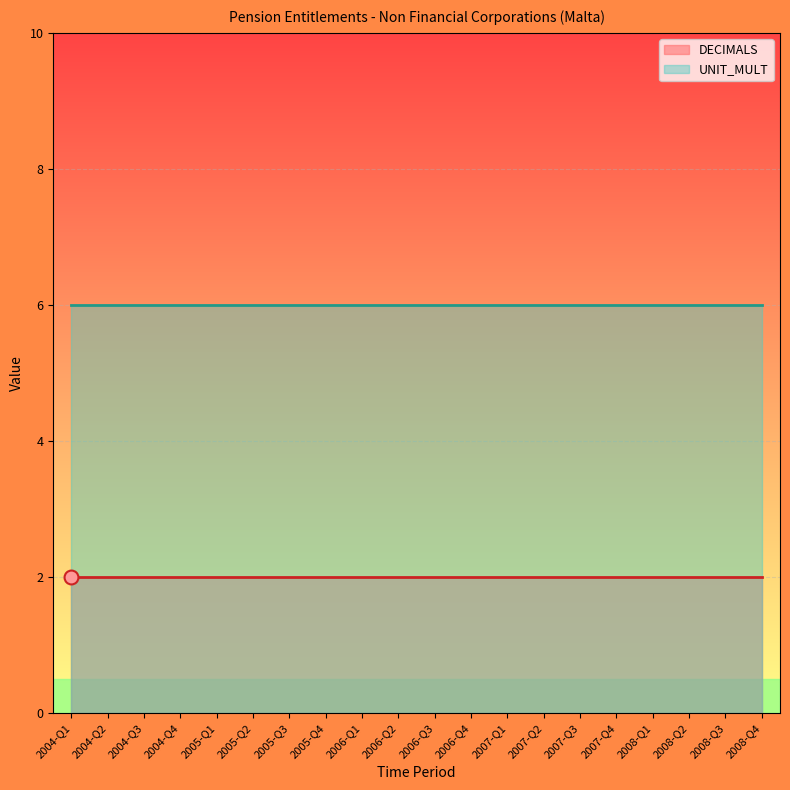

True or false: UNIT_MULT has a value of 6 at 2008-Q4.

True